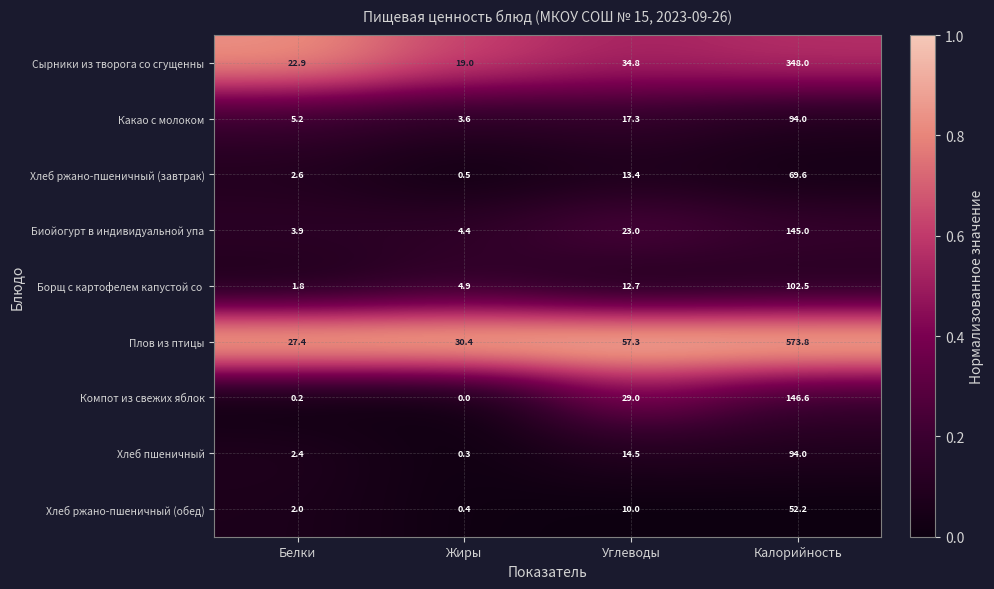

What is the difference between the highest and lowest values at Углеводы?

47.3